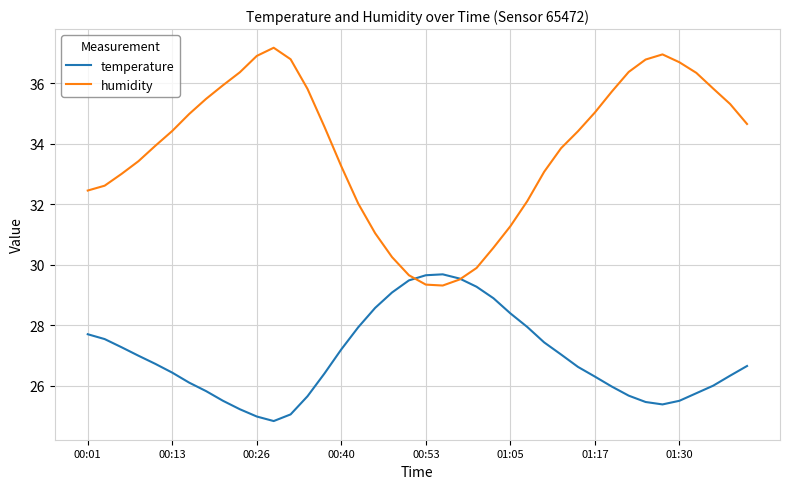

Is this an area chart (filled region under the line)?

No